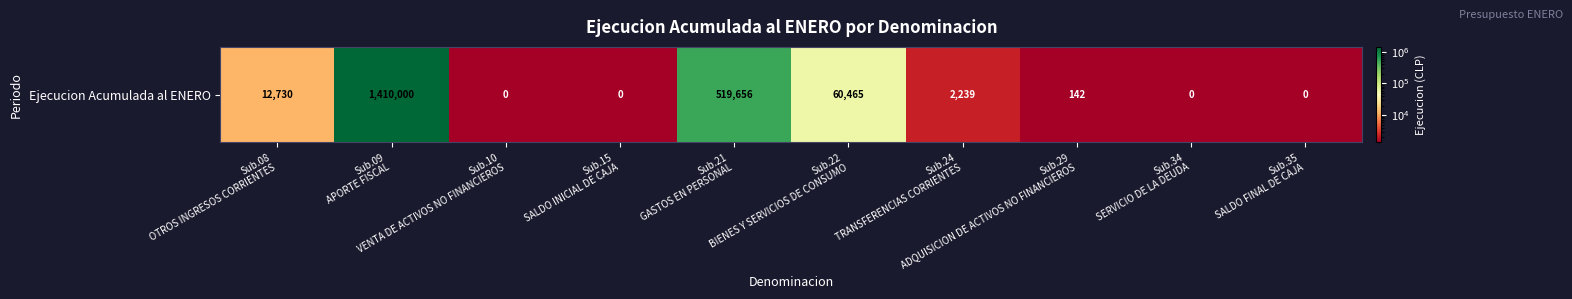

The chart shows a value of 519656.0 at Sub.21
GASTOS EN PERSONAL. True or false?

True